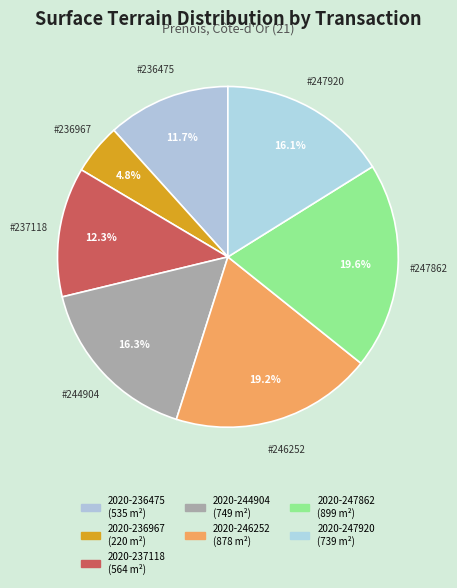

To the nearest percent, what portion does 2020-244904 represent?

16%